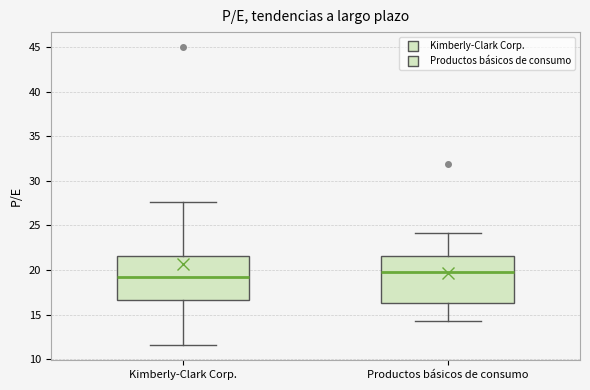

Reading left to right, read every box against the y-axis: the position of its median line, the range the box covers, and the ends of its whiskers. The values are not printed on the chart, so give them approximately, as read against the axis.

Kimberly-Clark Corp.: median 19.5, box 16.5 to 21.5, whiskers 11.5 to 27.5
Productos básicos de consumo: median 20.0, box 16.5 to 21.5, whiskers 14.5 to 24.0